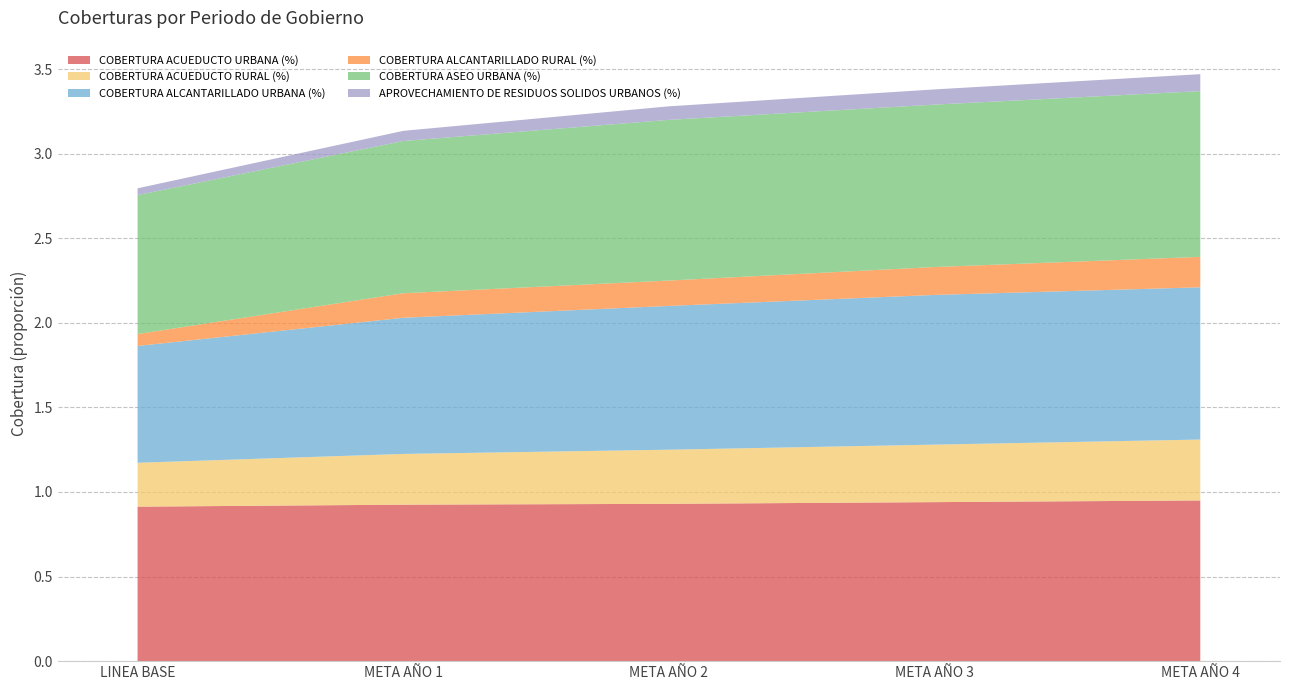

Which series has the widest spread of values?

COBERTURA ALCANTARILLADO URBANA (%)